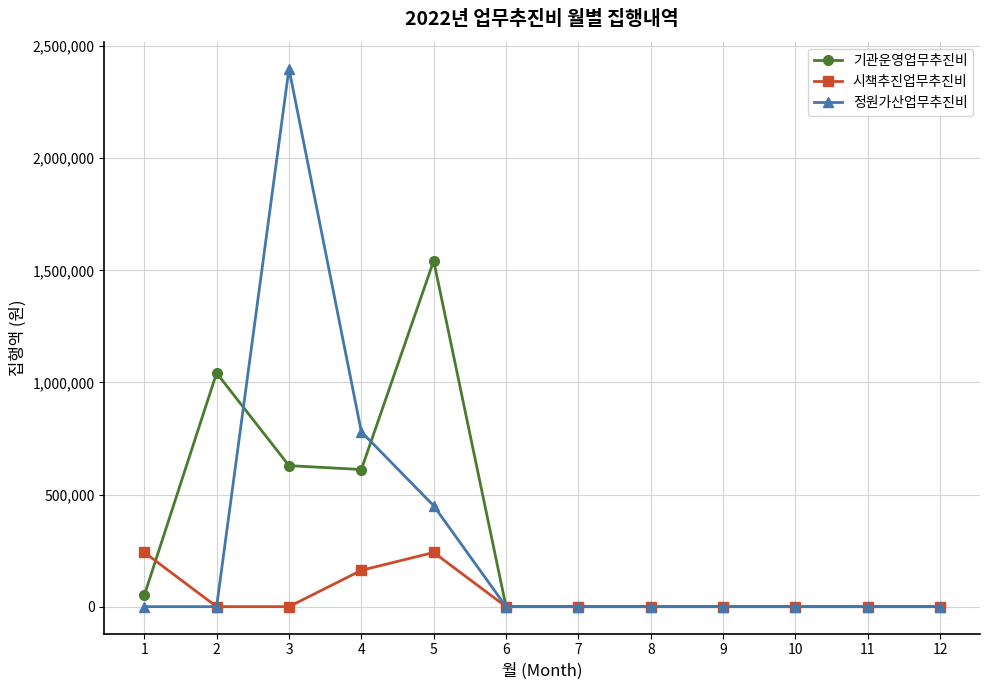

True or false: 시책추진업무추진비 has more than 0 points higher than both neighbors.

True